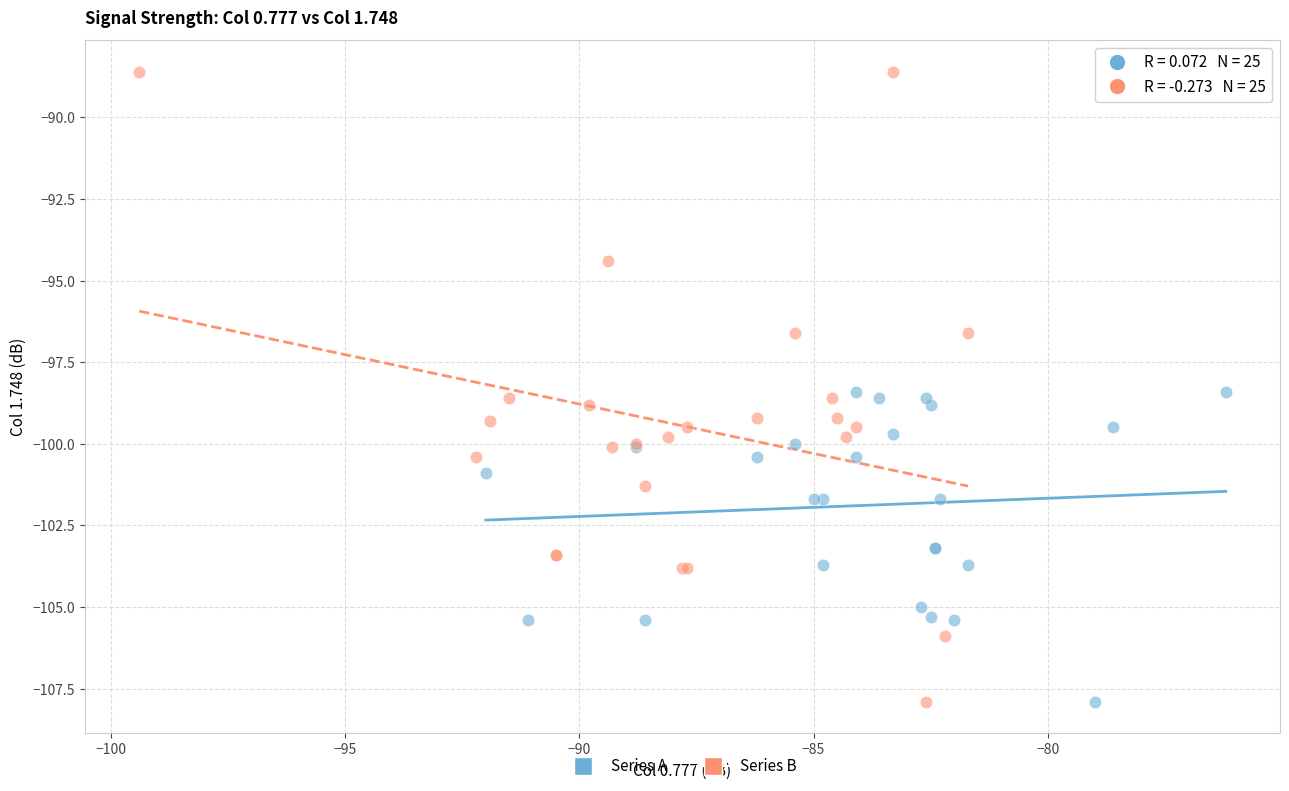

Which series has the largest Y range (max minus min)?

Series B